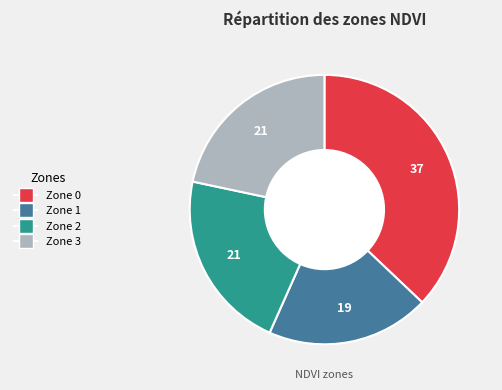

Which slice is the largest?

Zone 0